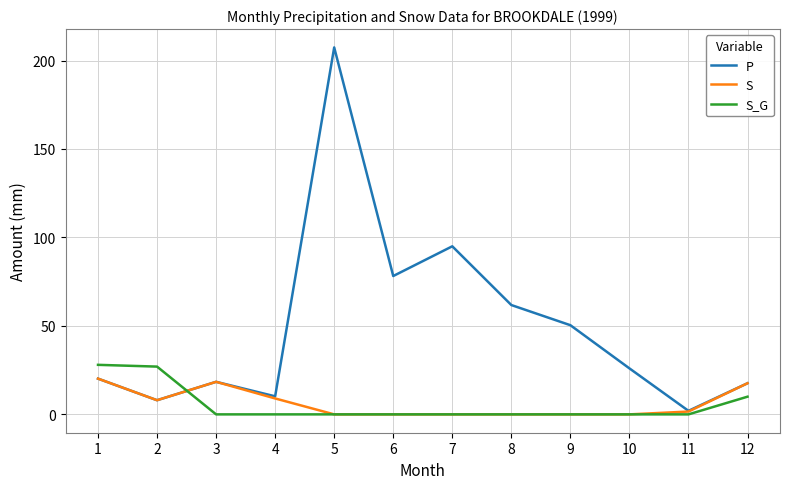

Which series has the largest range (max minus min)?

P